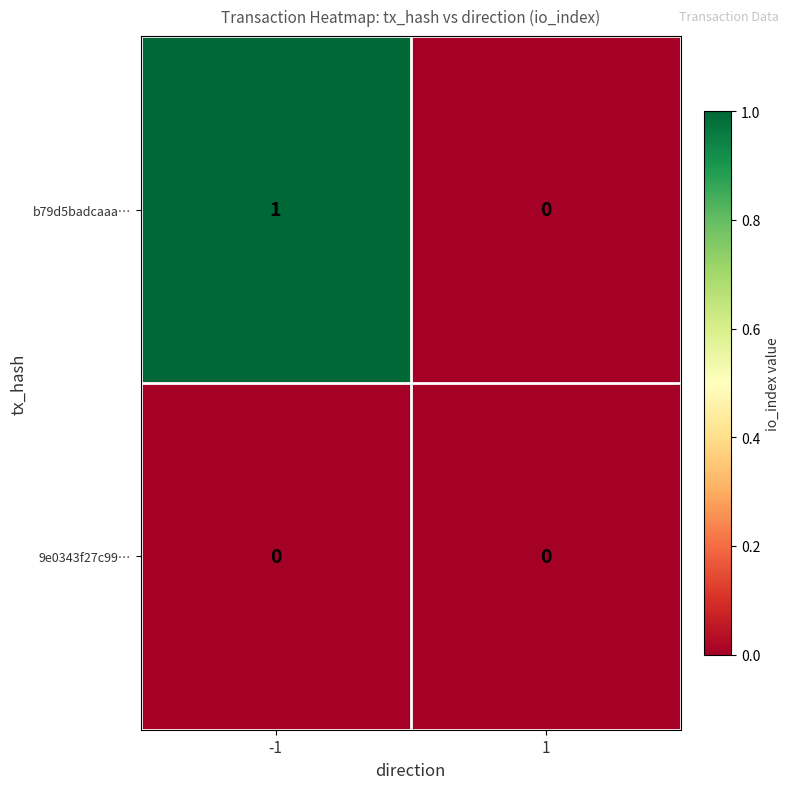

Rank the series by their average value, from lowest to highest.

9e0343f27c99…, b79d5badcaaa…